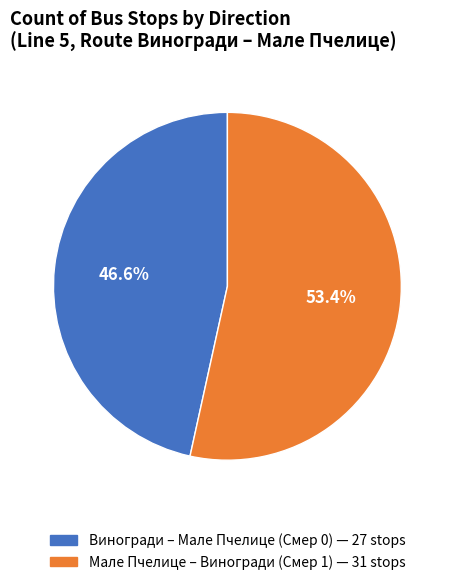

Does any single category account for the majority?

Yes